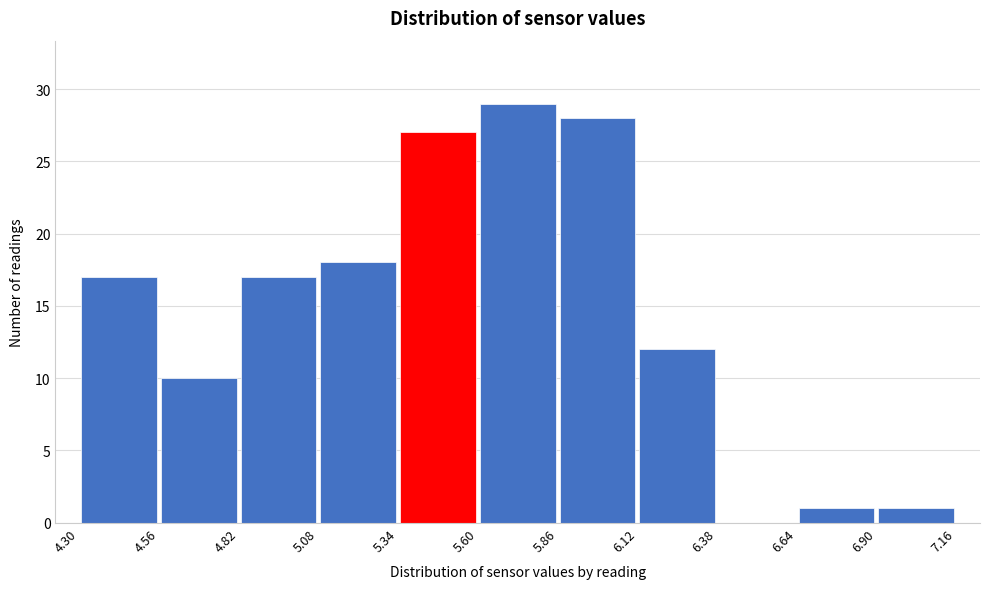

How tall is the bar that spans 6.90 to 7.16 on the x-axis? The values are not printed on the chart, so give them approximately, as read against the axis.

1